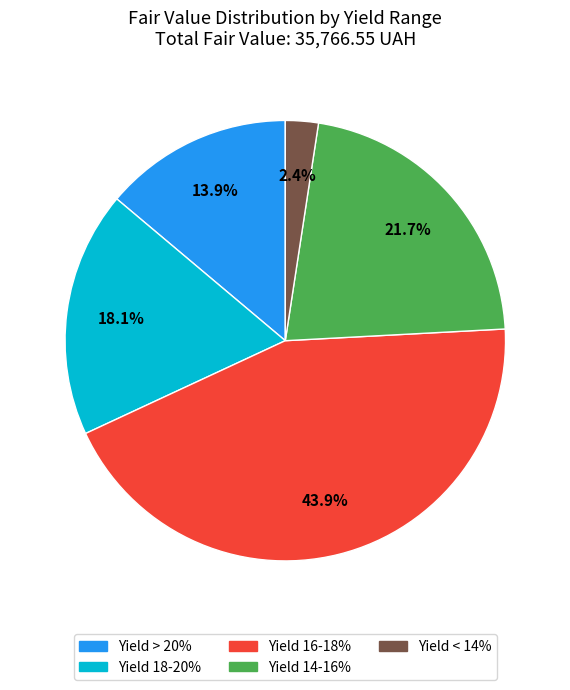

Do Yield > 20% and Yield 18-20% together represent more than half of the pie?

No